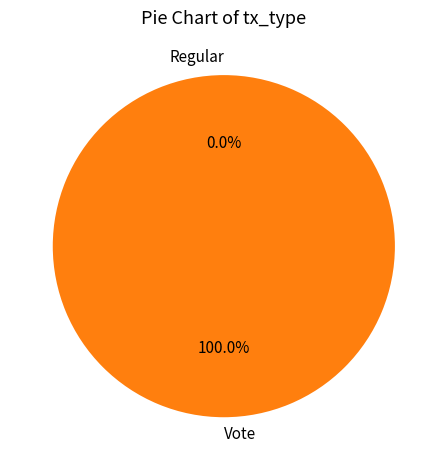

Rank the categories by value from highest to lowest.

Vote, Regular